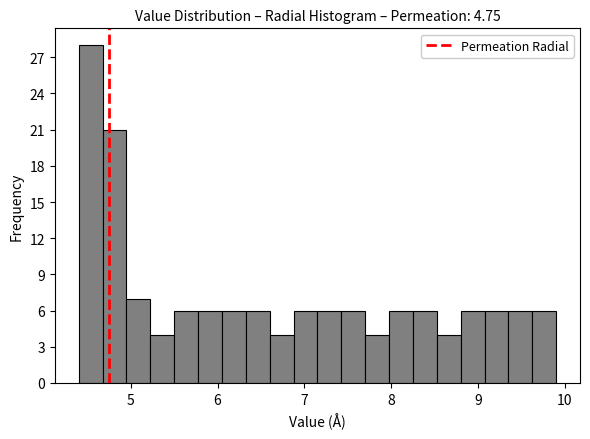

Read against the x-axis, roughly where is the centre of the tallest bar?

4.5